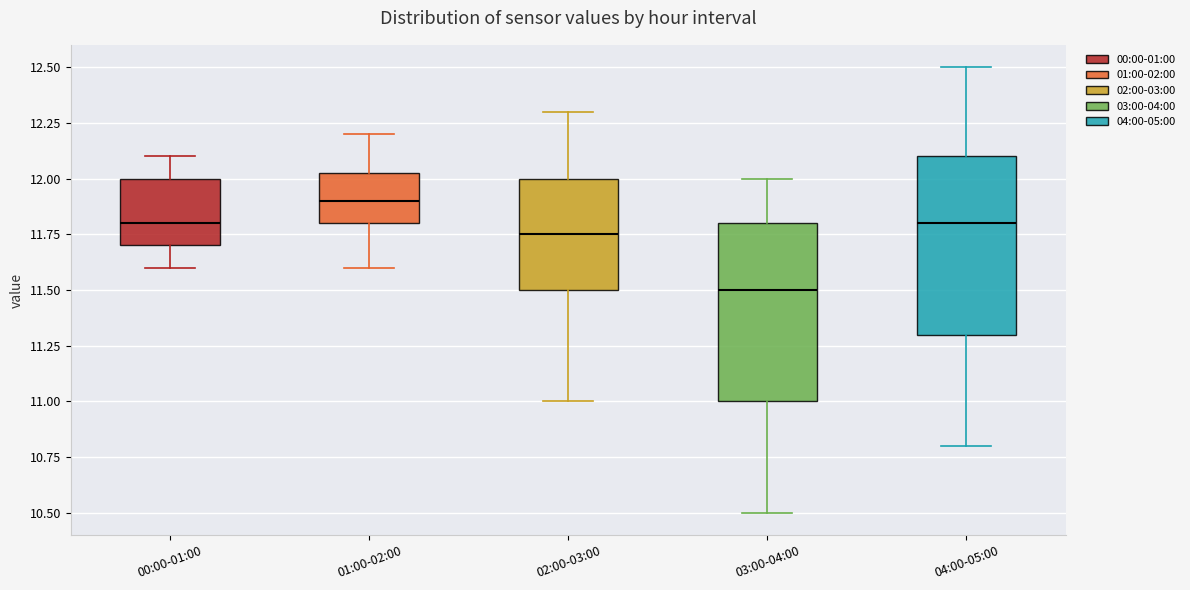

Reading left to right, transcribe this box plot: for each box, give where its median line is, the range the box spans, and where its two whiskers end, as read against the y-axis. The values are not printed on the chart, so give them approximately, as read against the axis.

00:00-01:00: median 11.80, box 11.70 to 12.00, whiskers 11.60 to 12.10
01:00-02:00: median 11.90, box 11.80 to 12.05, whiskers 11.60 to 12.20
02:00-03:00: median 11.75, box 11.50 to 12.00, whiskers 11.00 to 12.30
03:00-04:00: median 11.50, box 11.00 to 11.80, whiskers 10.50 to 12.00
04:00-05:00: median 11.80, box 11.30 to 12.10, whiskers 10.80 to 12.50